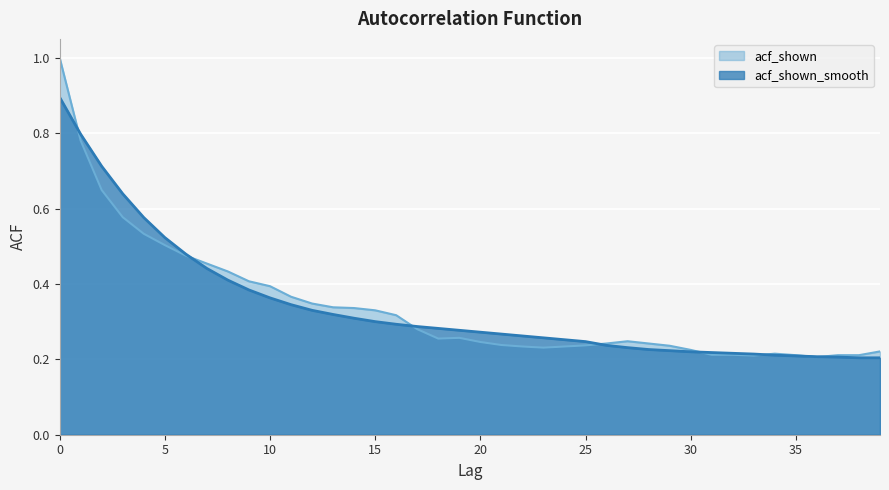

What is the maximum value for acf_shown_smooth?

0.9